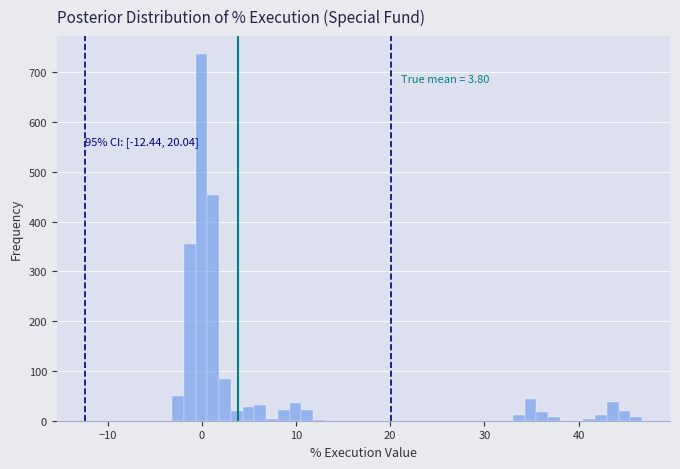

Around what value on the x-axis is the tallest bar? Give the approximate position of its centre, as read against the axis.

0